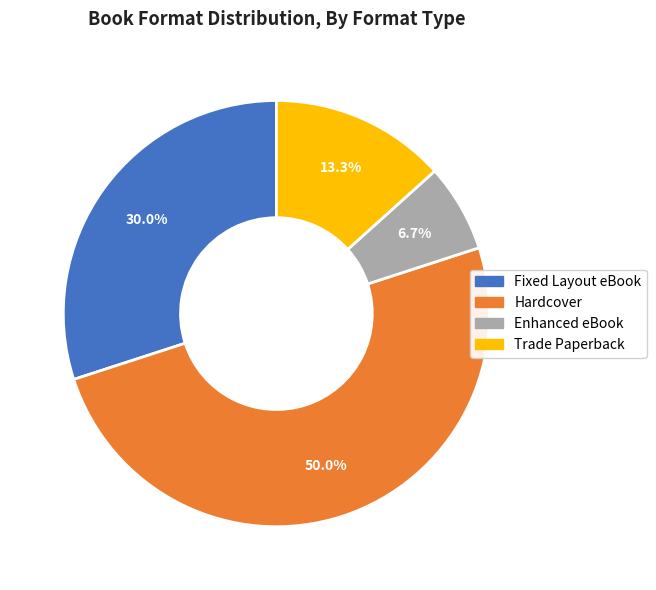

Is it true that Hardcover is 35% of the pie?

False